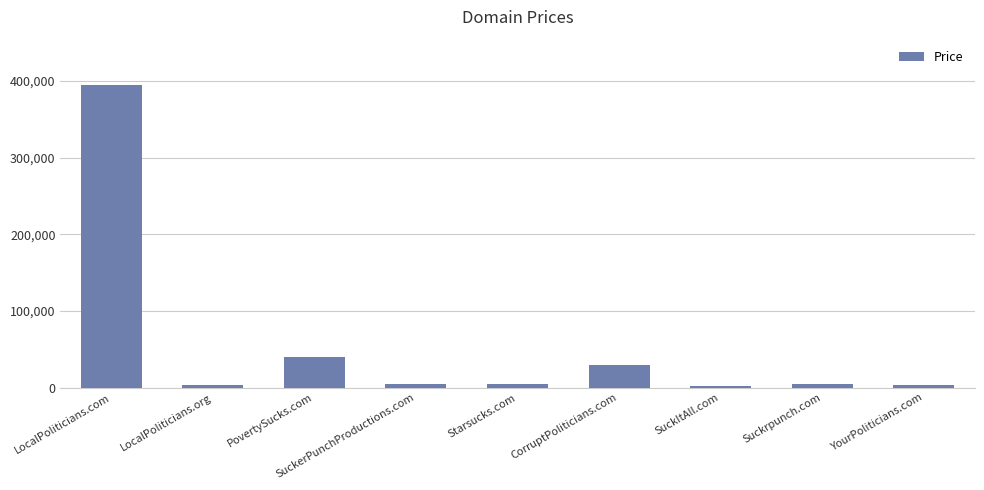

What is the label of the 7th bar from the left?

SuckItAll.com